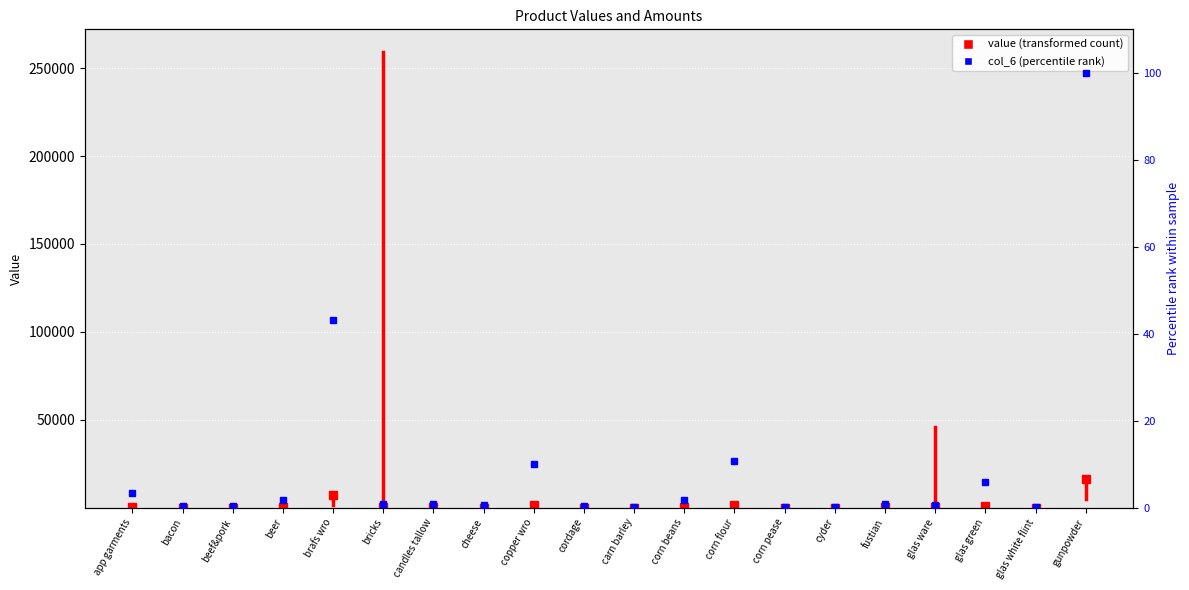

At fustian, list the series in order from largest to smallest.

value, col_6 (percentile rank)